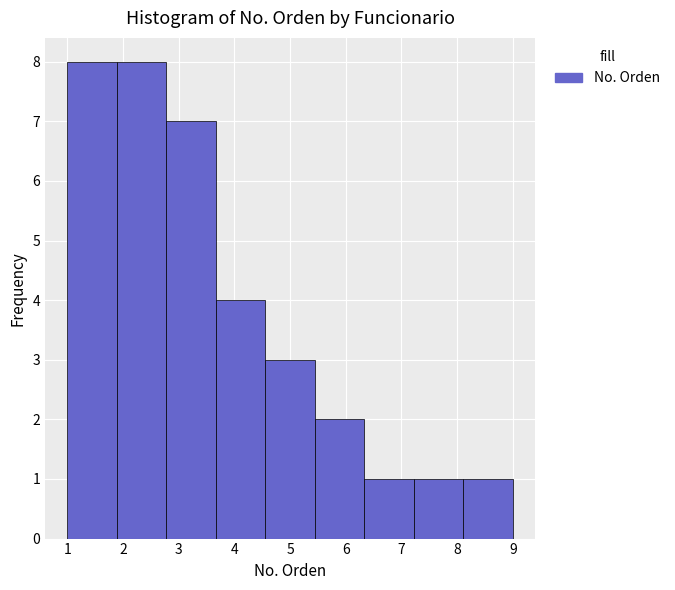

Reading left to right, transcribe this chart: for each bar, give the range it covers on the x-axis and its height. Neither the bar edges nor the heights are printed on the chart, so give them approximately, as read against the axes.

1.0 to 1.9: 8
1.9 to 2.8: 8
2.8 to 3.7: 7
3.7 to 4.6: 4
4.6 to 5.4: 3
5.4 to 6.3: 2
6.3 to 7.2: 1
7.2 to 8.1: 1
8.1 to 9.0: 1